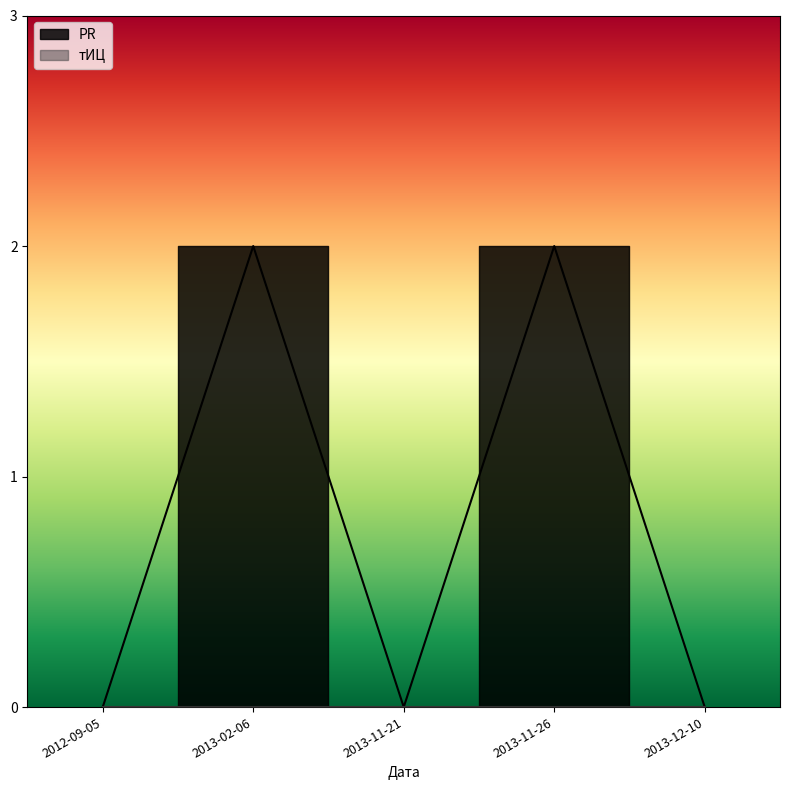

True or false: the data shows -1 at 2013-11-21.

False